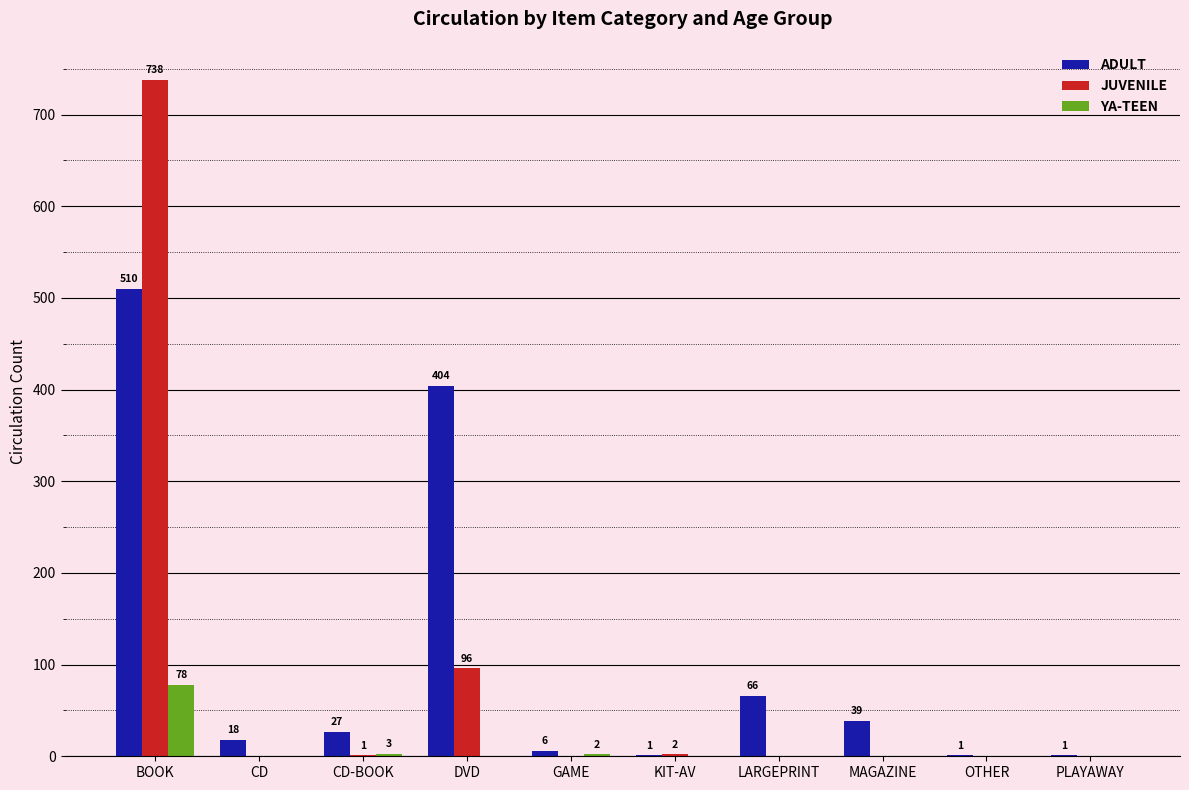

How many distinct data groups are displayed?

3